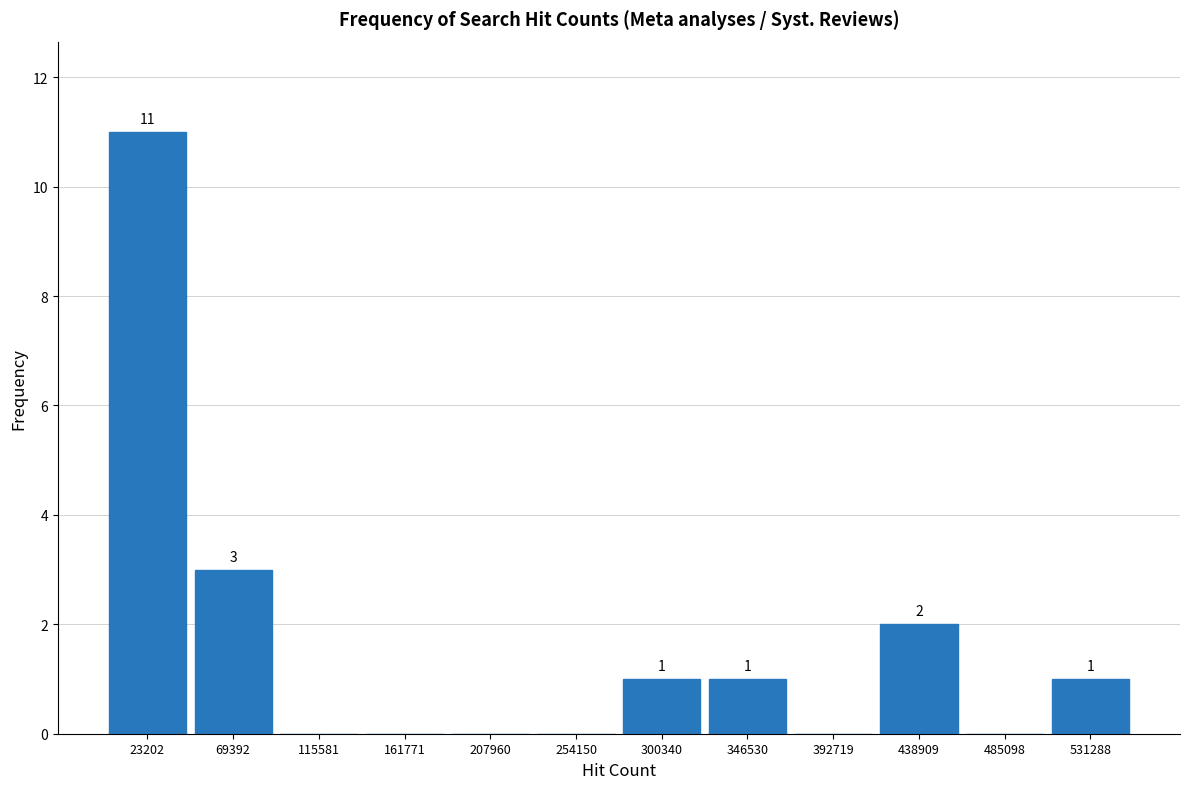

Which range on the x-axis has the tallest bar?

0 to 45000